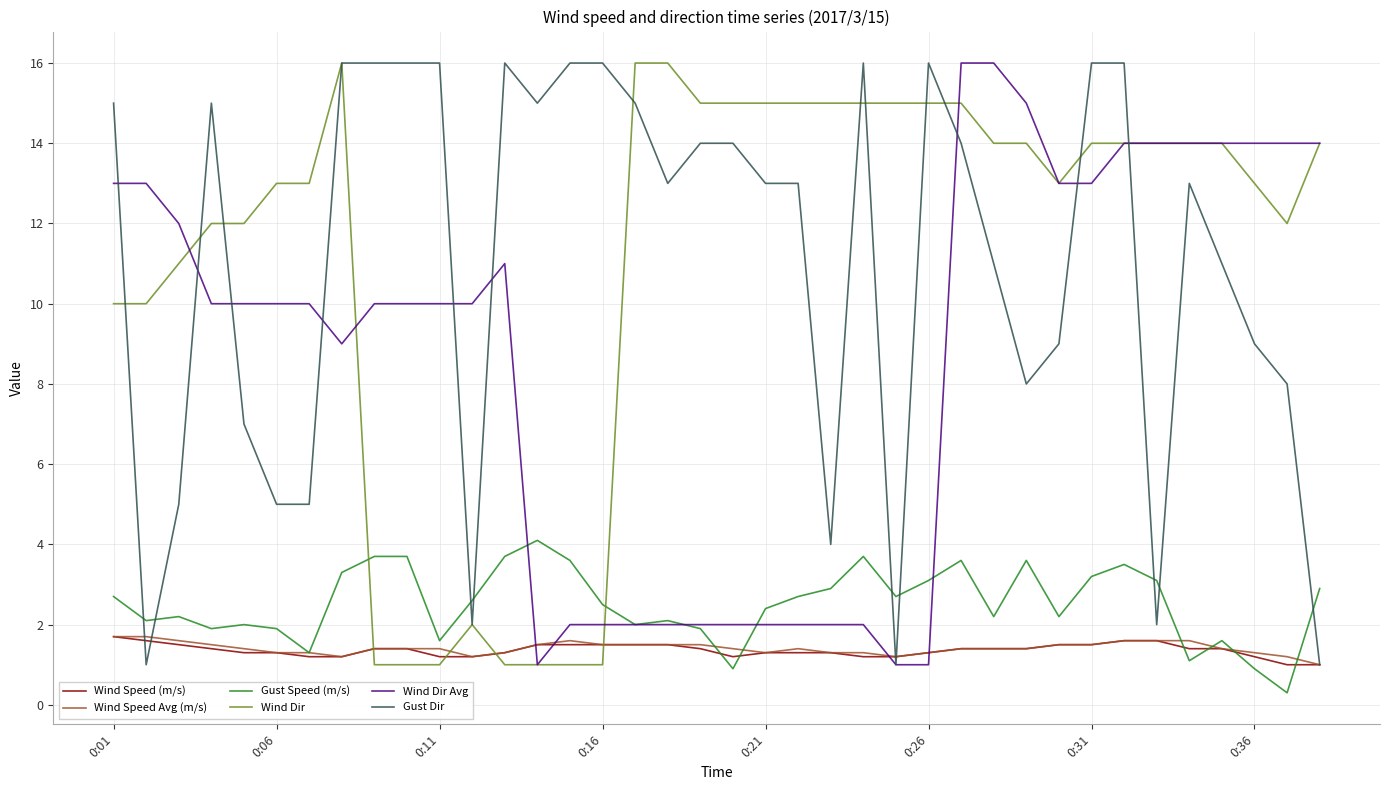

True or false: Gust Dir and Gust Speed (m/s) cross at least once.

True